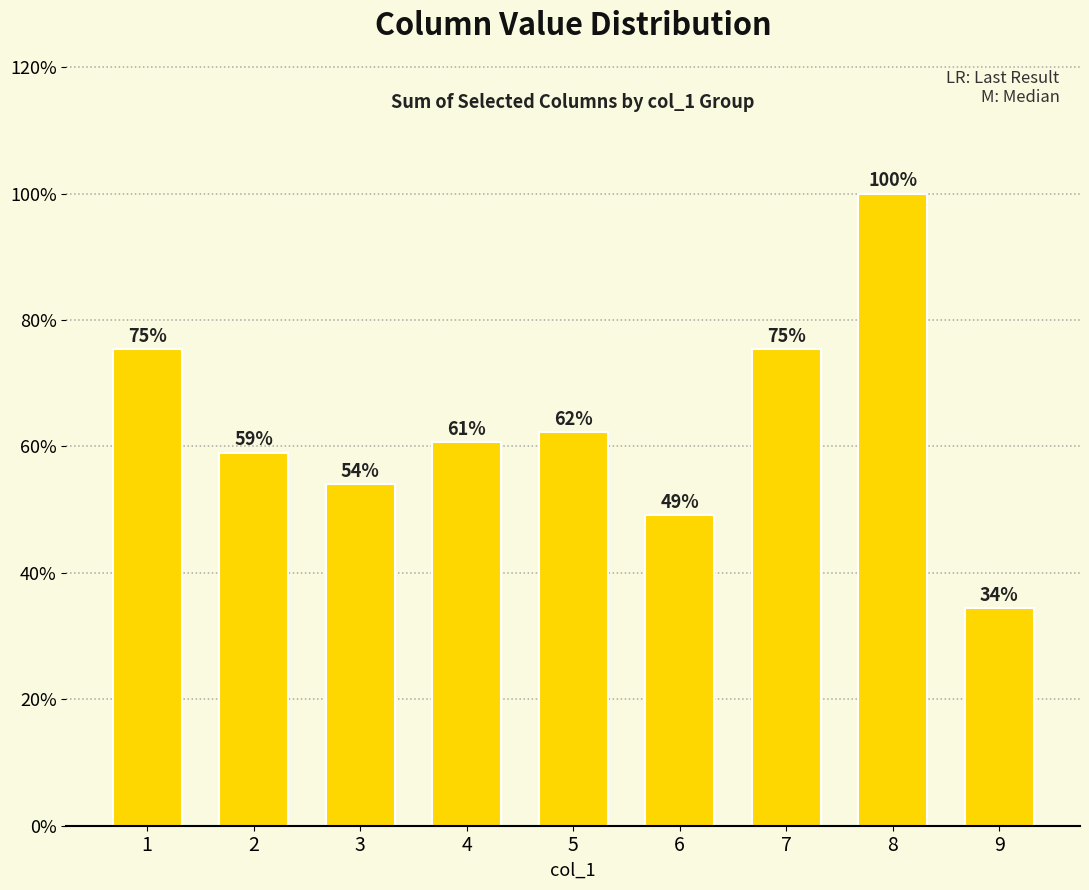

Reading left to right, what are all the values shown in this chart?

0.8	0.6	0.5	0.6	0.6	0.5	0.8	1.0	0.3